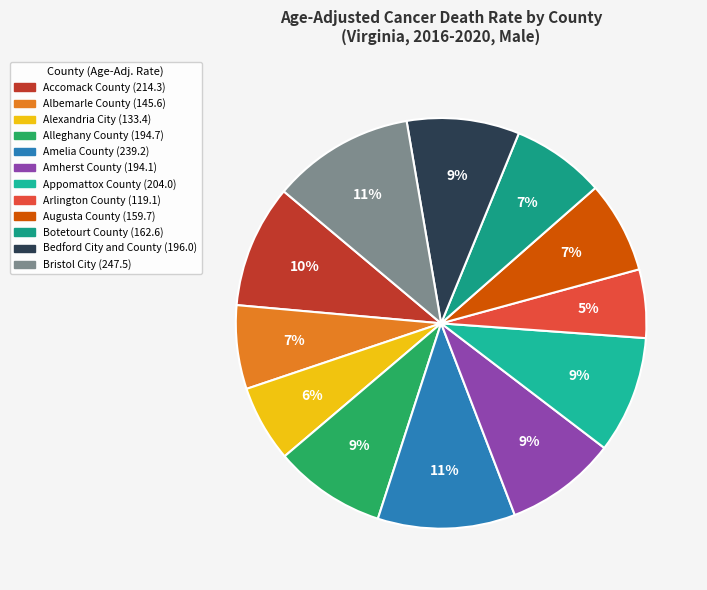

Count the number of slices in the pie.

12